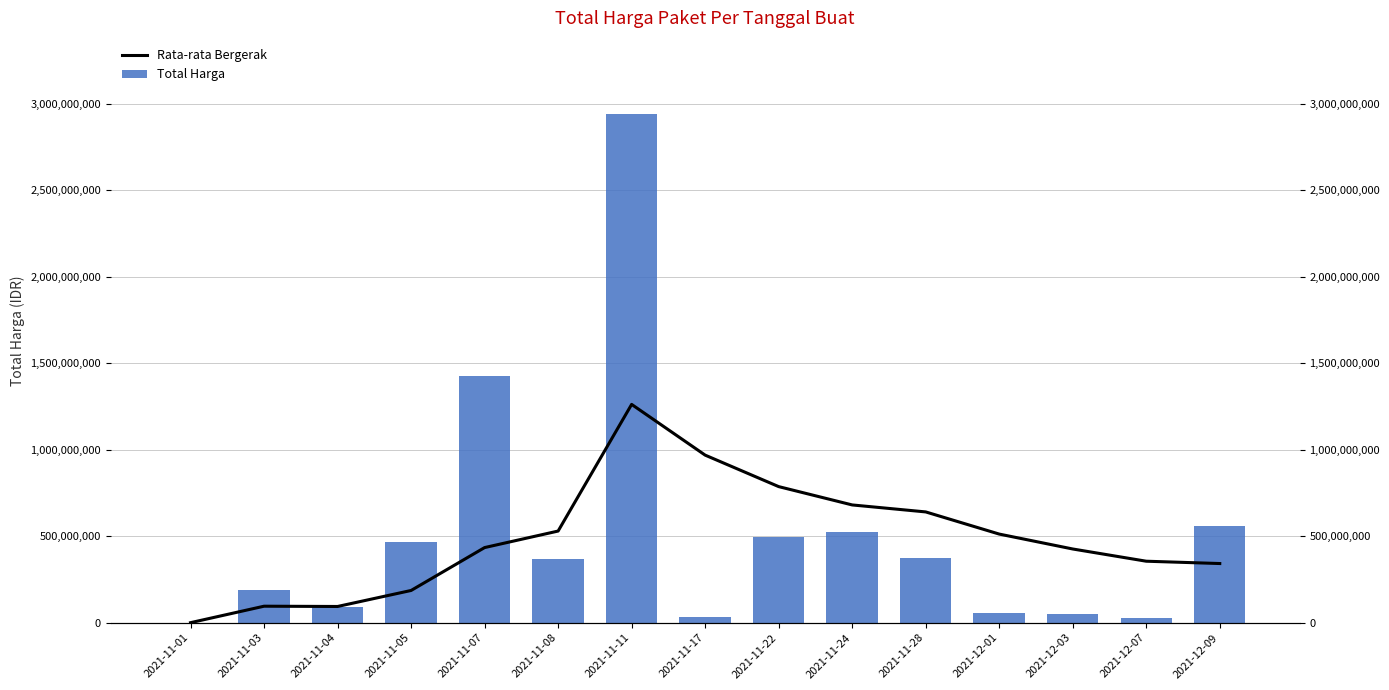

What is the label of the 9th bar from the left?

2021-11-22